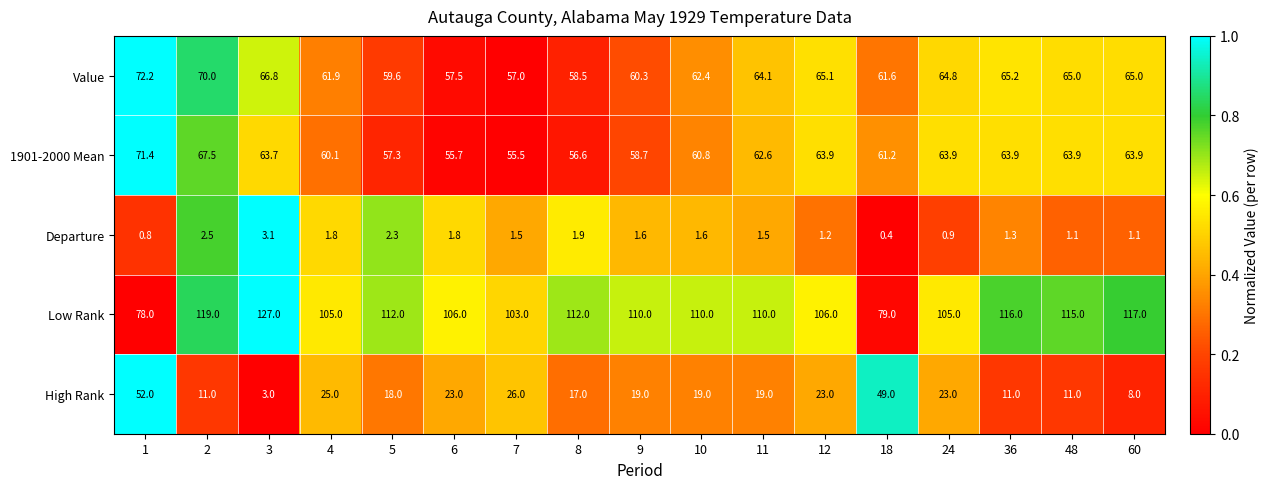

The value of Departure at 9 is 2.5. True or false?

False